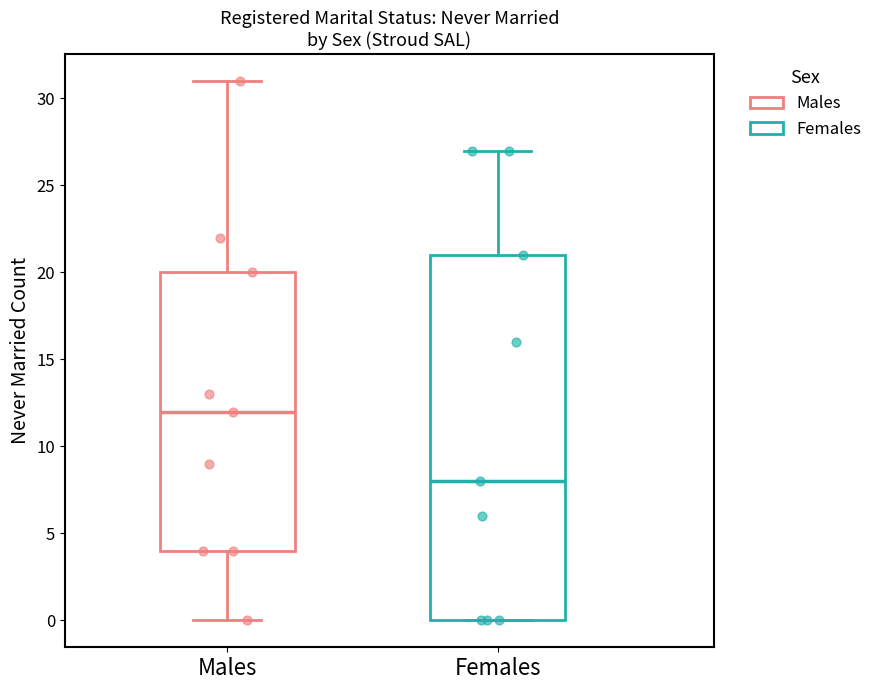

Reading left to right, read every box against the y-axis: the position of its median line, the range the box covers, and the ends of its whiskers. The values are not printed on the chart, so give them approximately, as read against the axis.

Males: median 12, box 4 to 20, whiskers 0 to 31
Females: median 8, box 0 to 21, whiskers 0 to 27